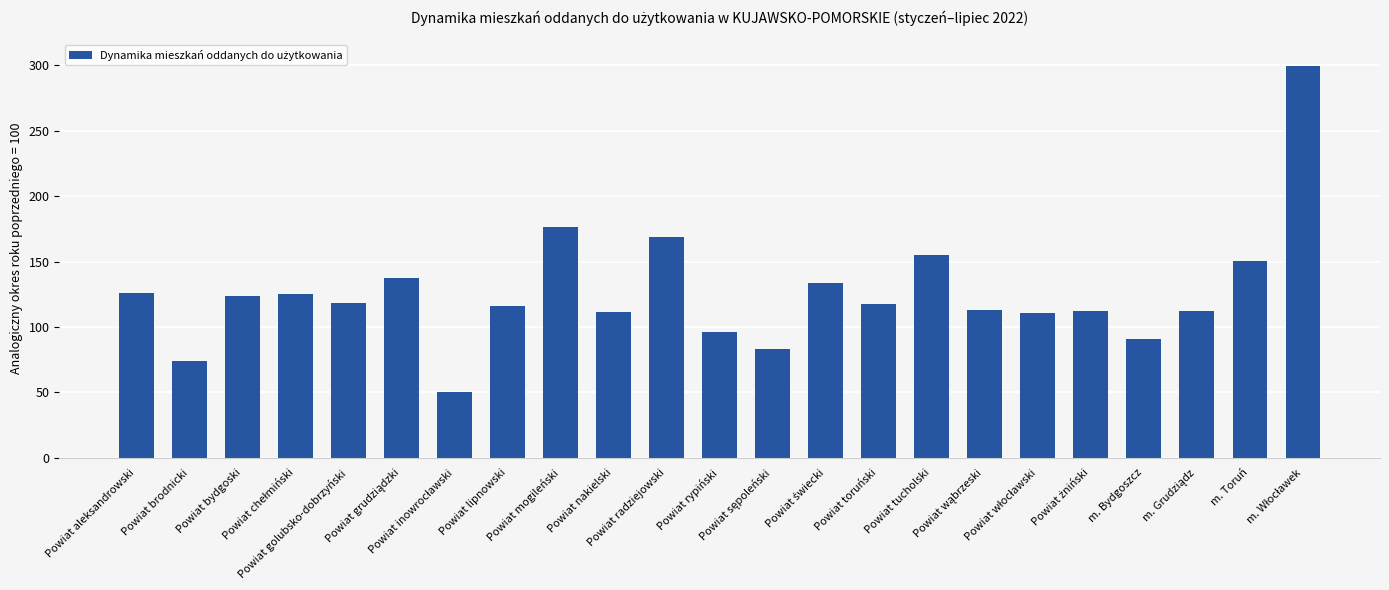

What is the difference between the second highest and second lowest values?

102.5